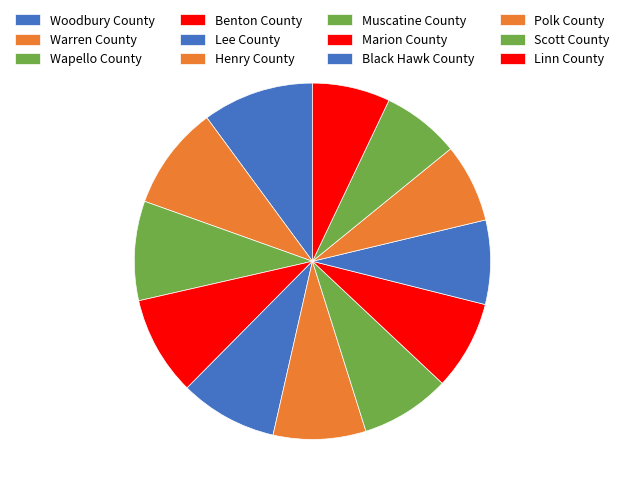

Do Muscatine County and Warren County together represent more than half of the pie?

No